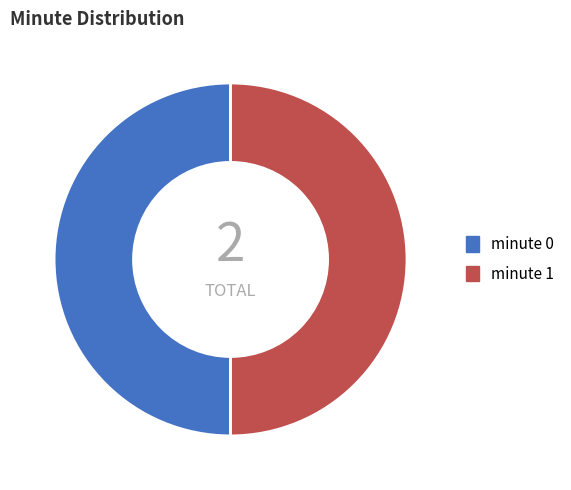

True or false: minute 1 accounts for 35% of the total.

False